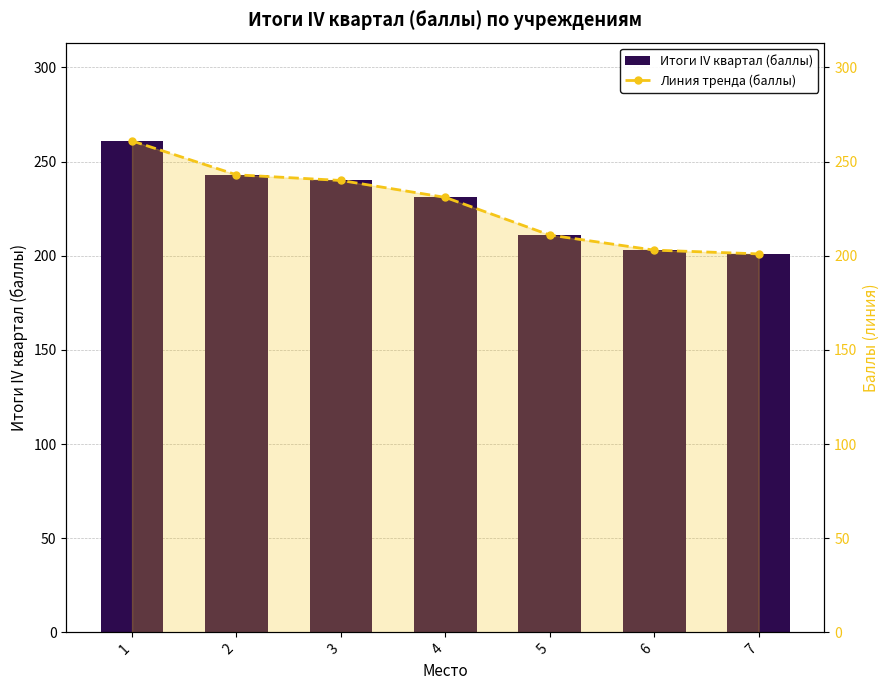

What is the difference between the maximum and minimum values in the Итоги IV квартал (баллы) series?

60